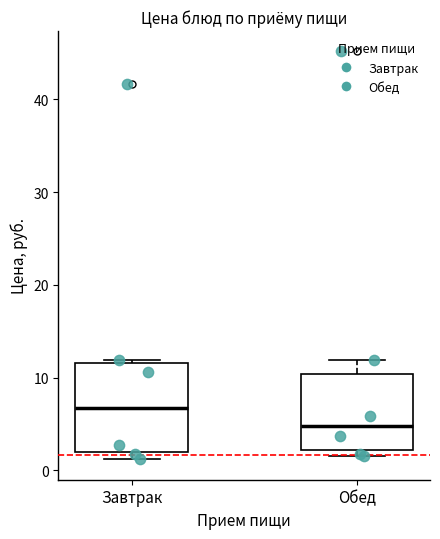

Reading left to right, read every box against the y-axis: the position of its median line, the range the box covers, and the ends of its whiskers. The values are not printed on the chart, so give them approximately, as read against the axis.

Завтрак: median 7, box 2 to 12, whiskers 1 to 12 (just above the box's upper edge)
Обед: median 5, box 2 to 10, whiskers 2 (just below the box's lower edge) to 12